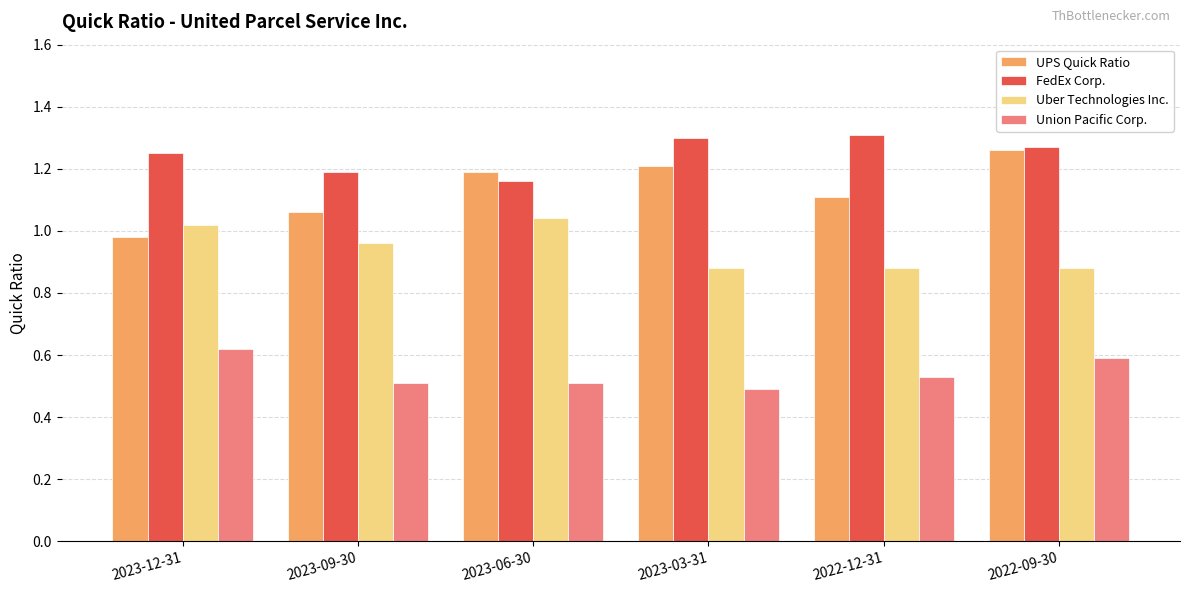

Rank the series by their maximum value, from lowest to highest.

Union Pacific Corp., Uber Technologies Inc., UPS Quick Ratio, FedEx Corp.